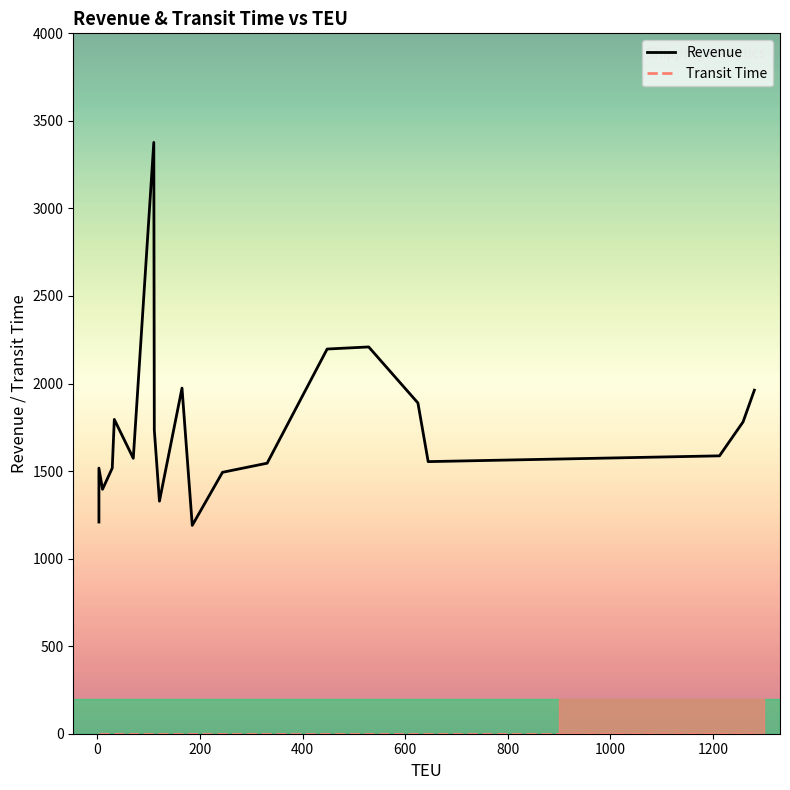

Which series has the largest range (max minus min)?

Revenue